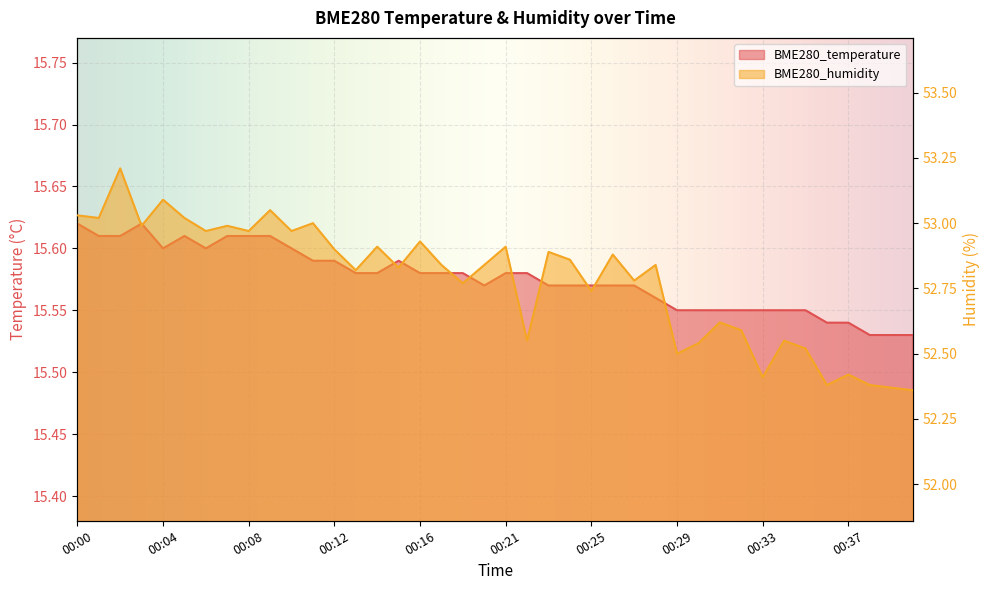

True or false: BME280_temperature and BME280_humidity cross at least once.

False